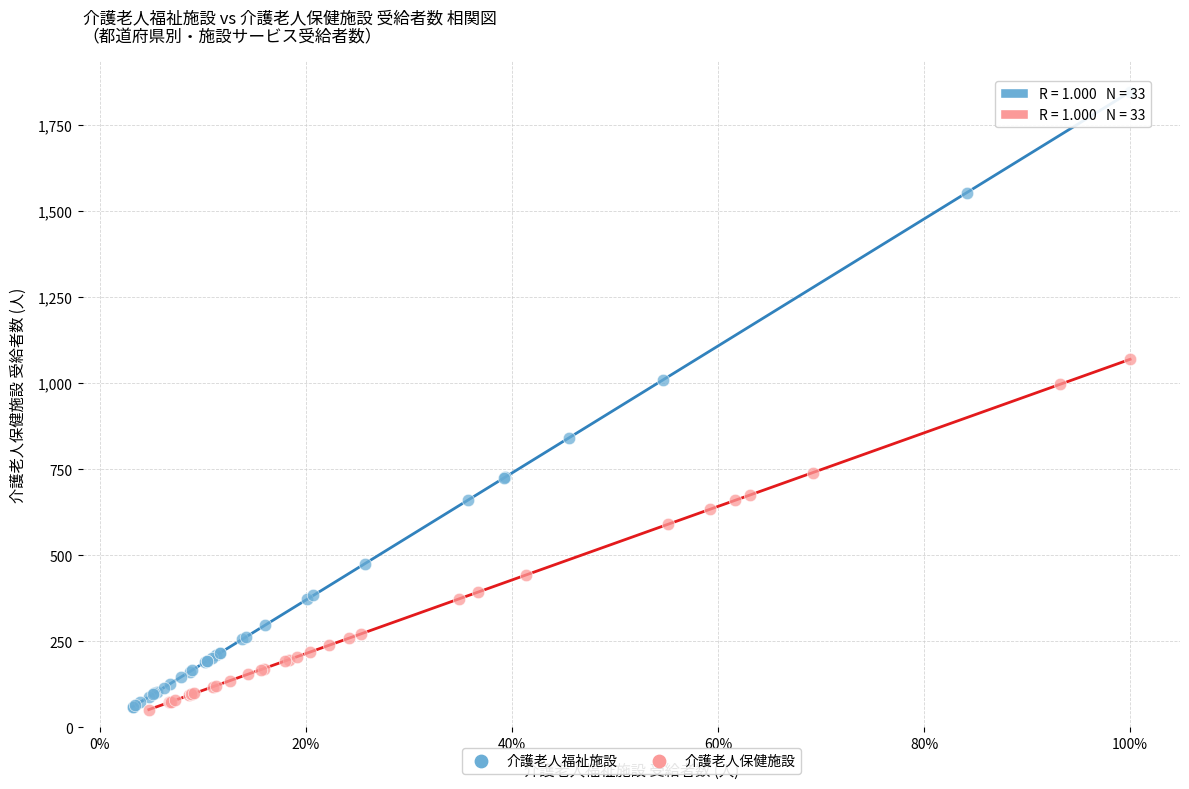

Which series reaches the maximum Y coordinate?

介護老人福祉施設